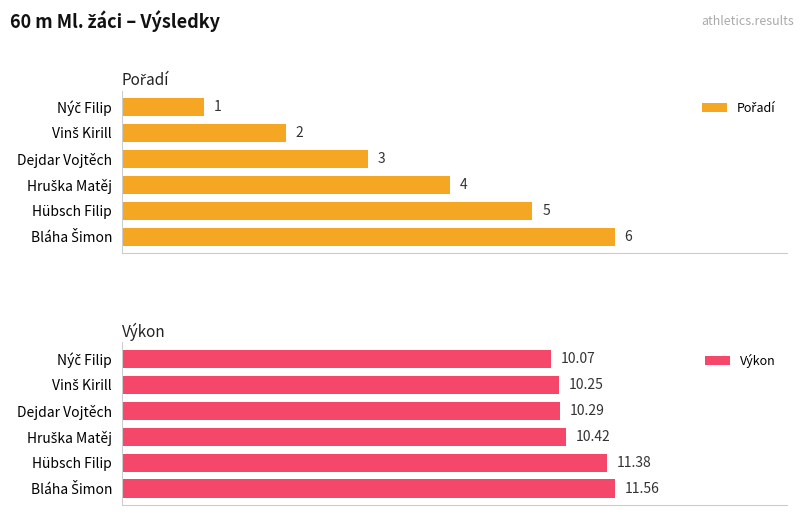

List the series in order of their overall mean, lowest first.

Pořadí, Výkon